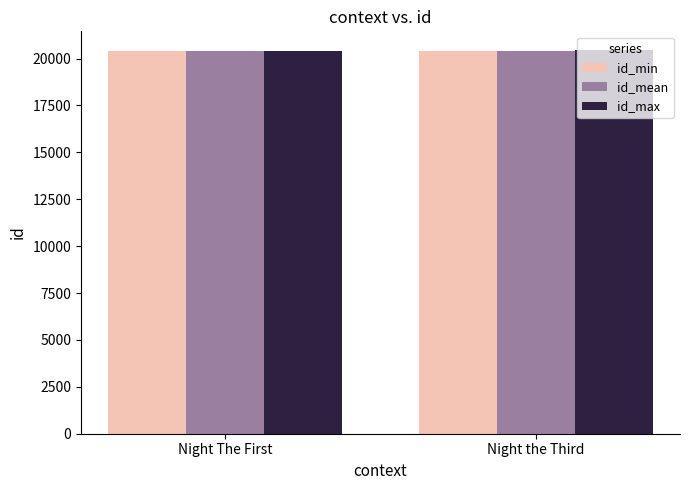

The id_min series shows 20427 at Night the Third. True or false?

True